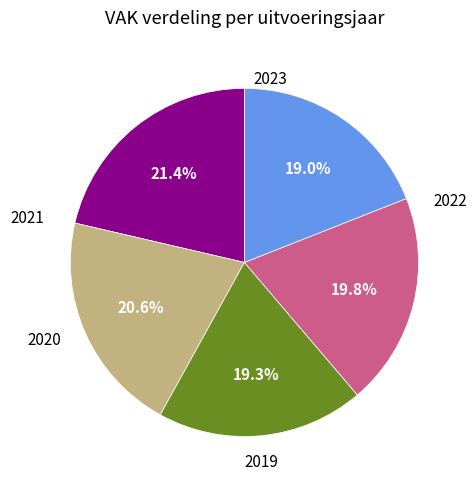

Count the number of slices in the pie.

5